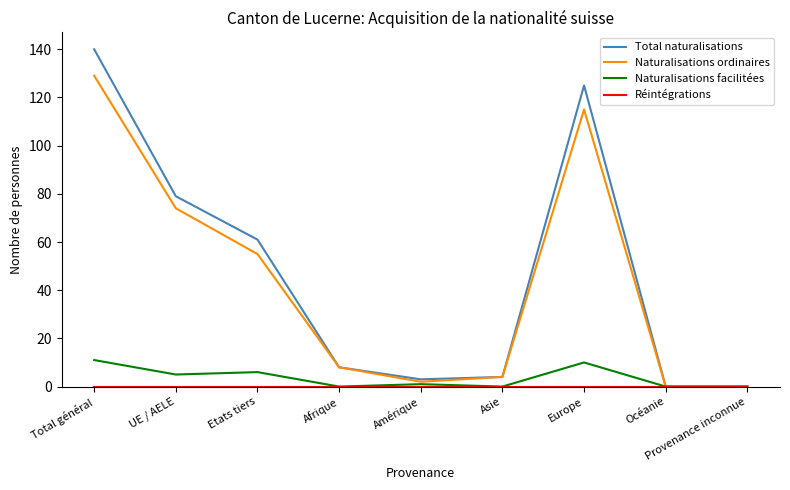

What is the sum of all Total naturalisations values?

420